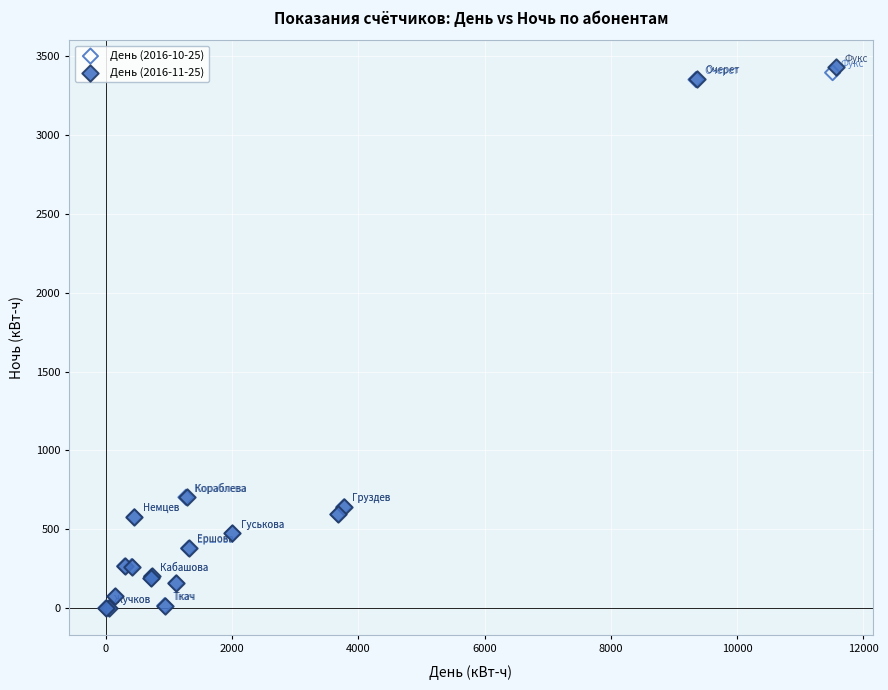

Which series has the widest spread of Y values?

День (2016-11-25)